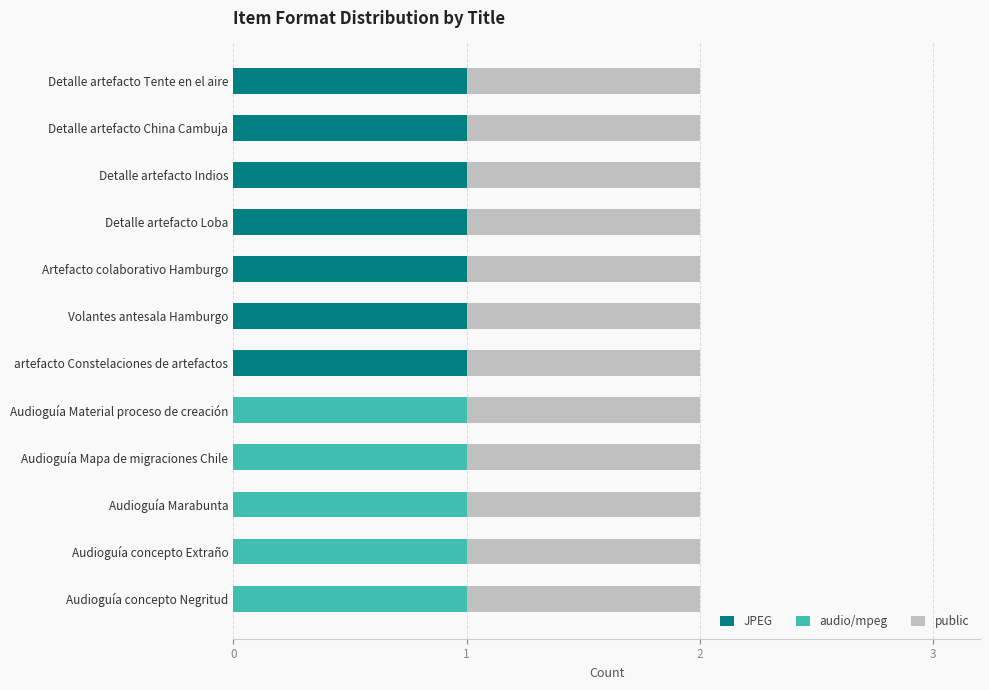

Is it true that JPEG equals 1 at Volantes antesala Hamburgo?

True